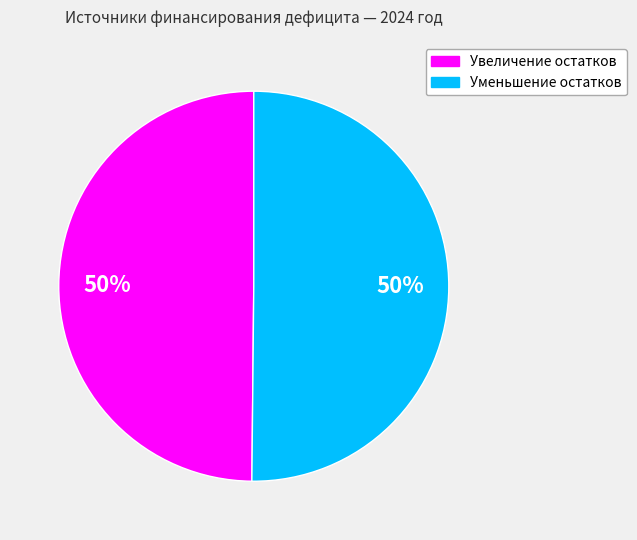

To the nearest percent, what is the average slice percentage?

50%